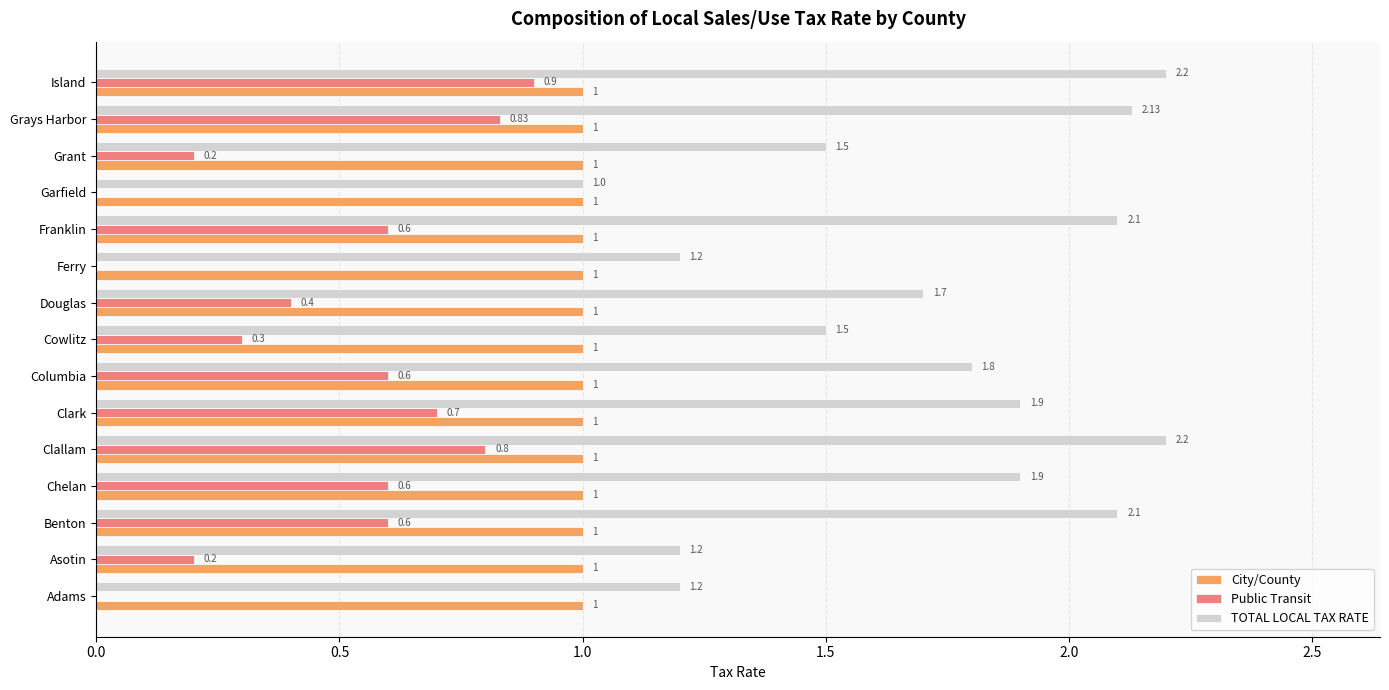

What is the sum of all Public Transit values?

6.7